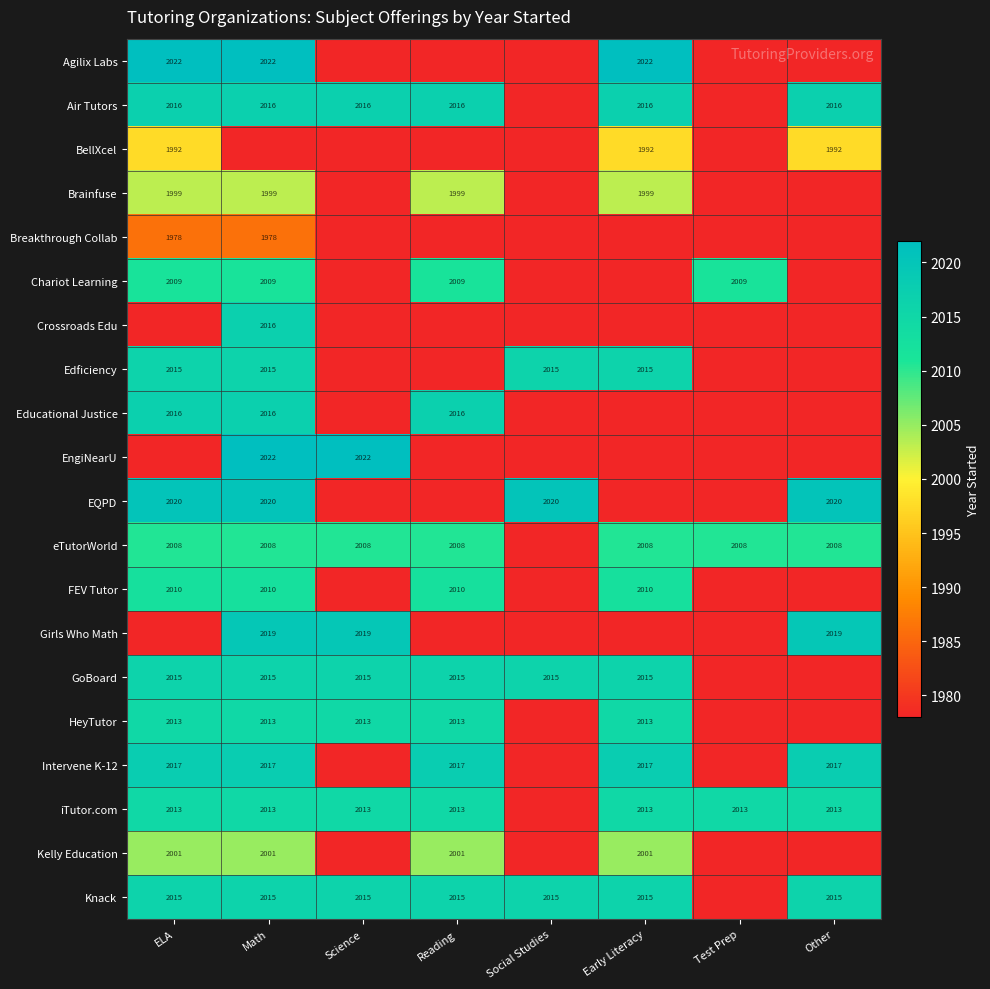

Which label corresponds to the smallest value in the chart?

Science